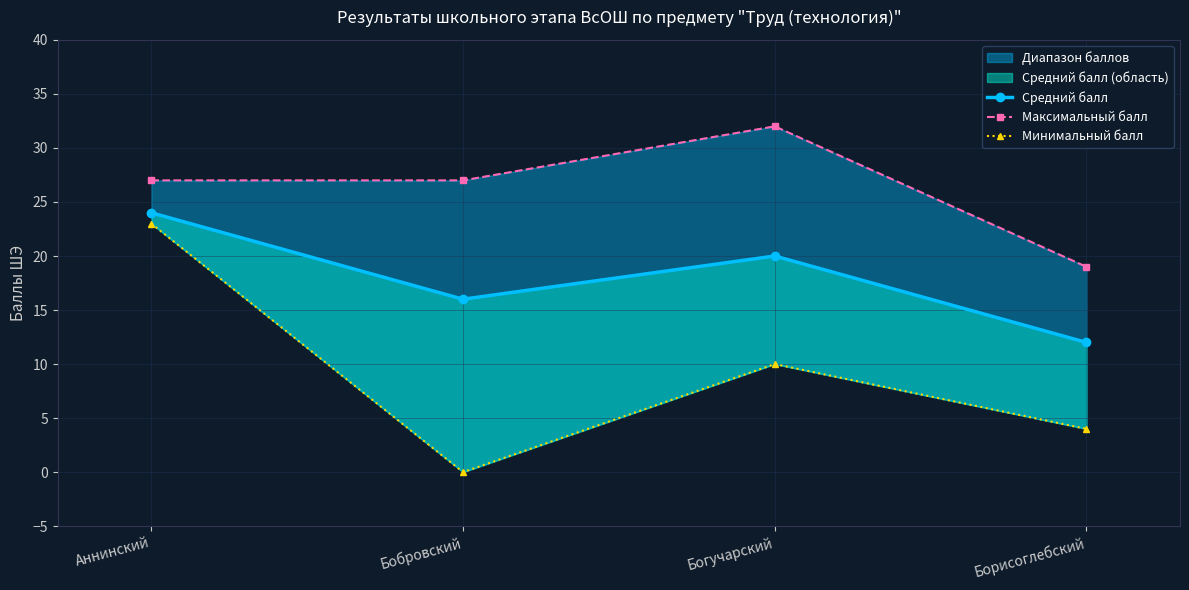

The value of Средний балл at Богучарский is 20. True or false?

True